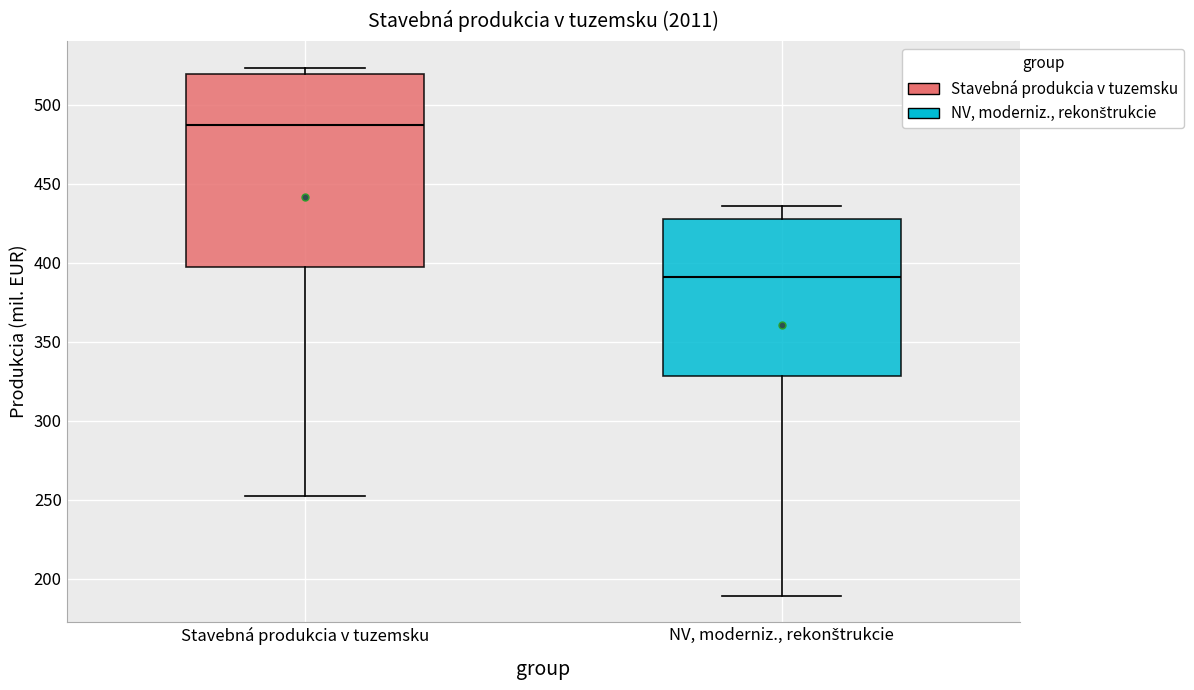

Where does the lower whisker of the box for Stavebná produkcia v tuzemsku end on the y-axis? The values are not printed on the chart, so give them approximately, as read against the axis.

250